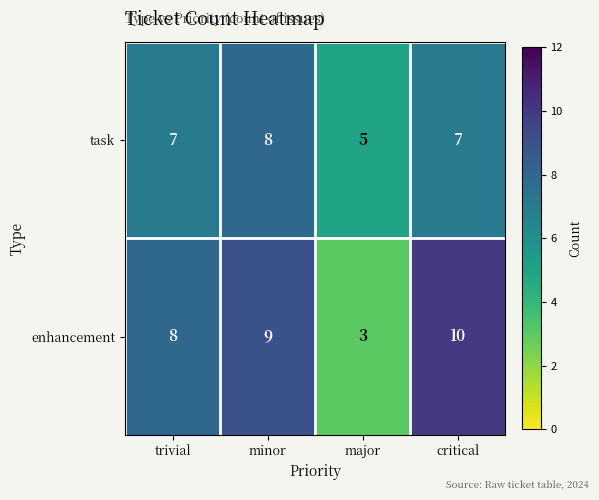

The value of task at trivial is 7. True or false?

True